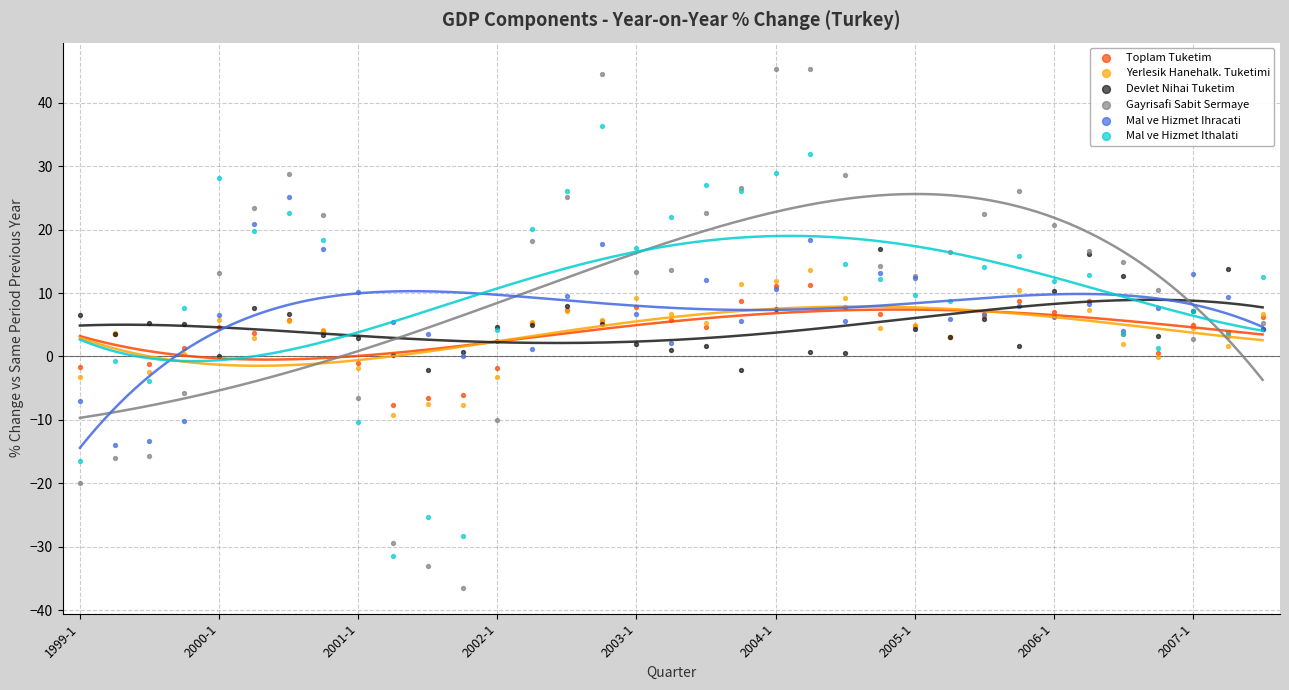

Which series contains the lowest Y value?

Gayrisafi Sabit Sermaye